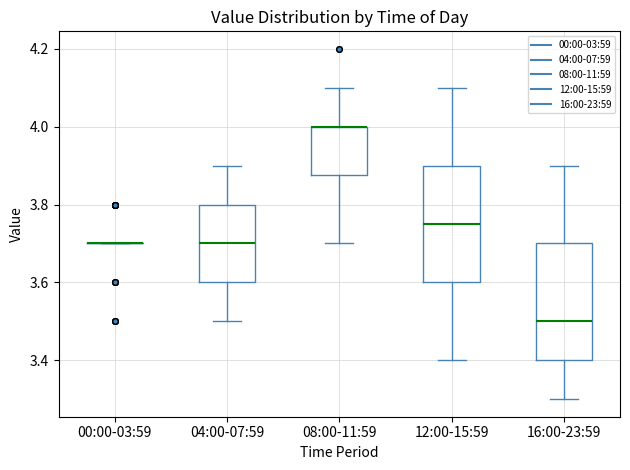

Where is the lower edge of the box for 04:00-07:59 on the y-axis? The values are not printed on the chart, so give them approximately, as read against the axis.

3.60